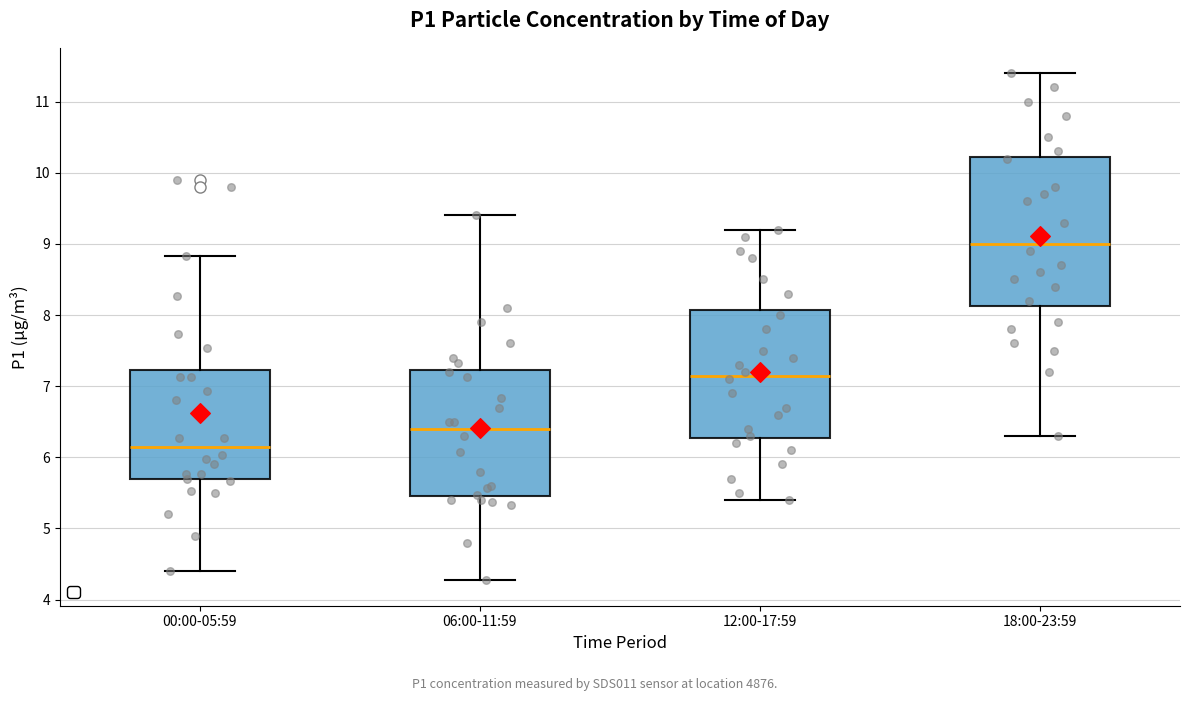

Where does the lower whisker of the box for 06:00-11:59 end on the y-axis? The values are not printed on the chart, so give them approximately, as read against the axis.

4.3